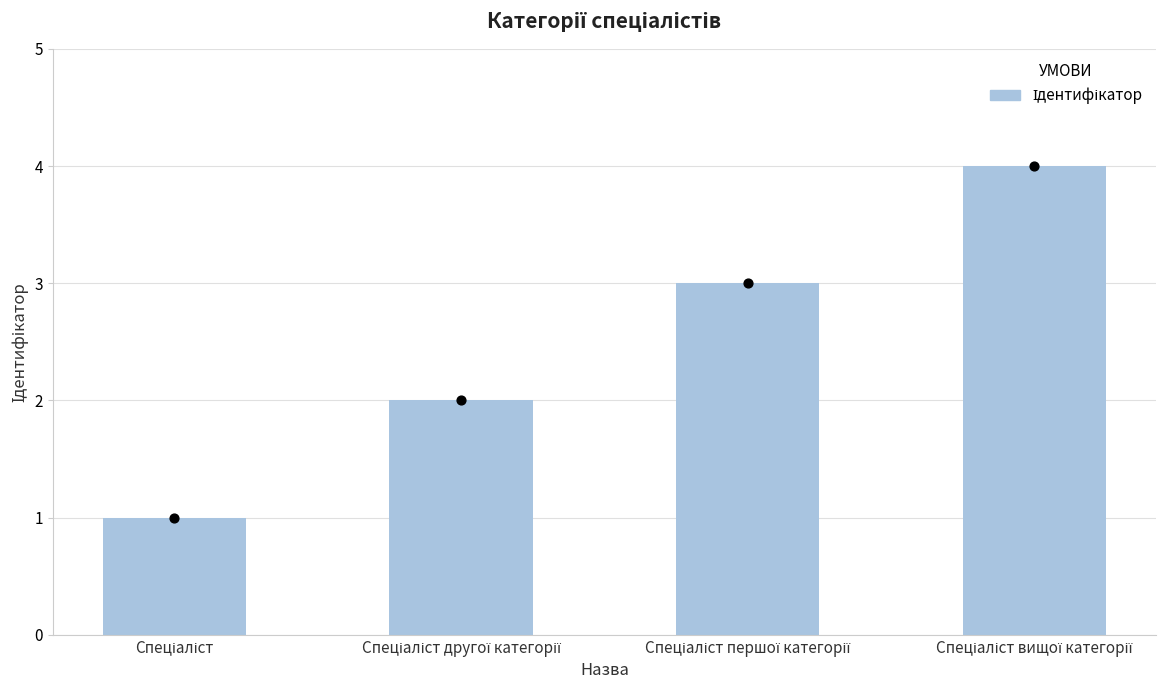

What is the change in value from Спеціаліст першої категорії to Спеціаліст вищої категорії?

+1